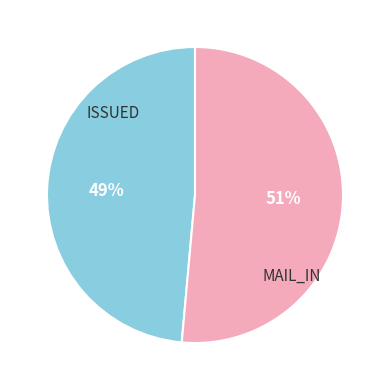

Is it true that MAIL_IN is 51% of the pie?

True